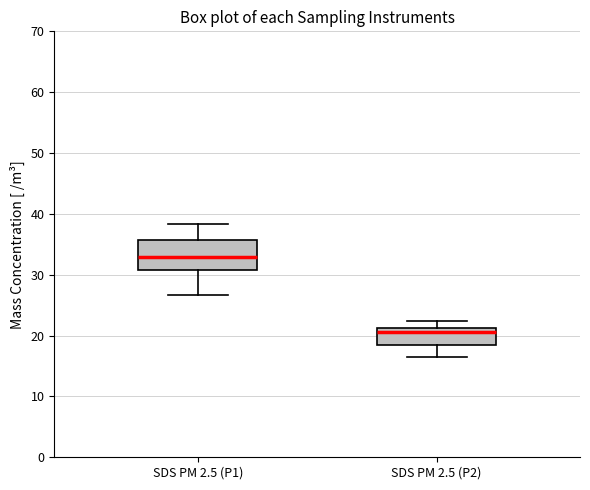

Reading left to right, transcribe this box plot: for each box, give where its median line is, the range the box spans, and where its two whiskers end, as read against the y-axis. The values are not printed on the chart, so give them approximately, as read against the axis.

SDS PM 2.5 (P1): median 33, box 31 to 36, whiskers 27 to 38
SDS PM 2.5 (P2): median 21 (just below the box's upper edge), box 18 to 21, whiskers 17 to 22